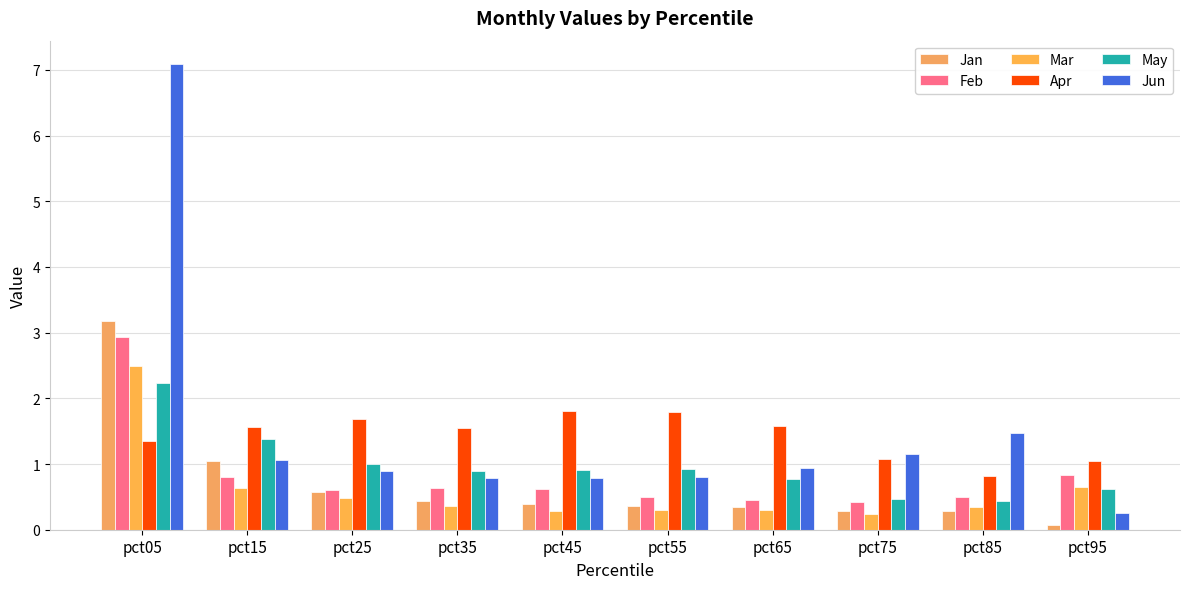

What are all the series names shown in the legend?

Jan, Feb, Mar, Apr, May, Jun